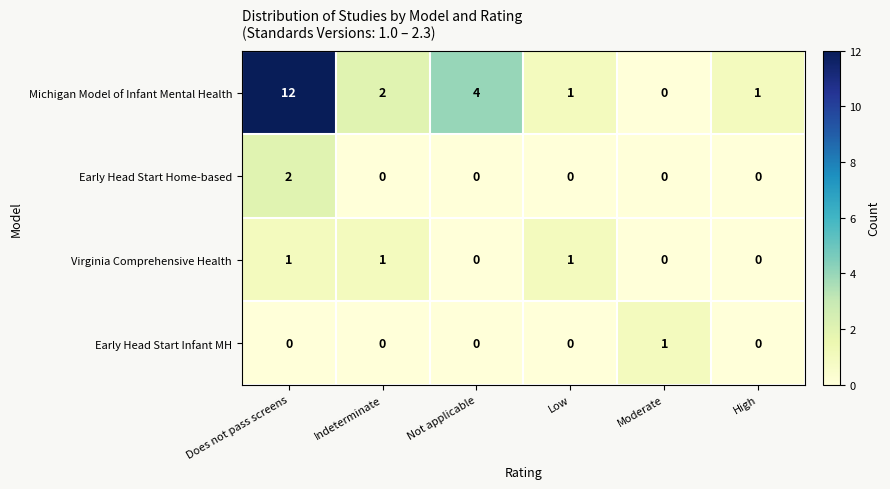

Which series has the widest spread of values?

Michigan Model of Infant Mental Health